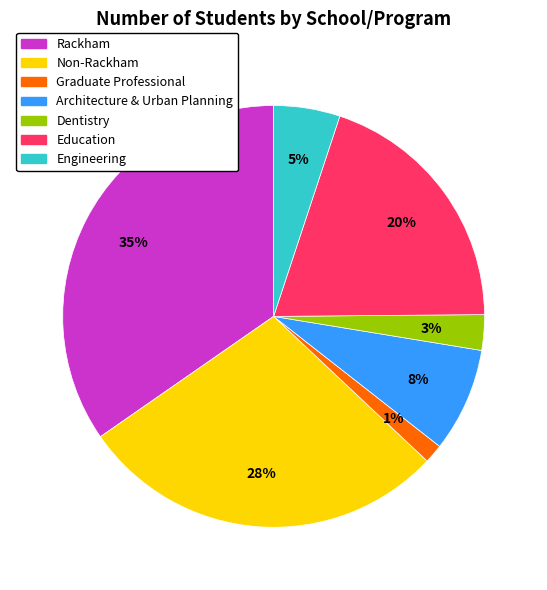

How many slices are in this pie chart?

7